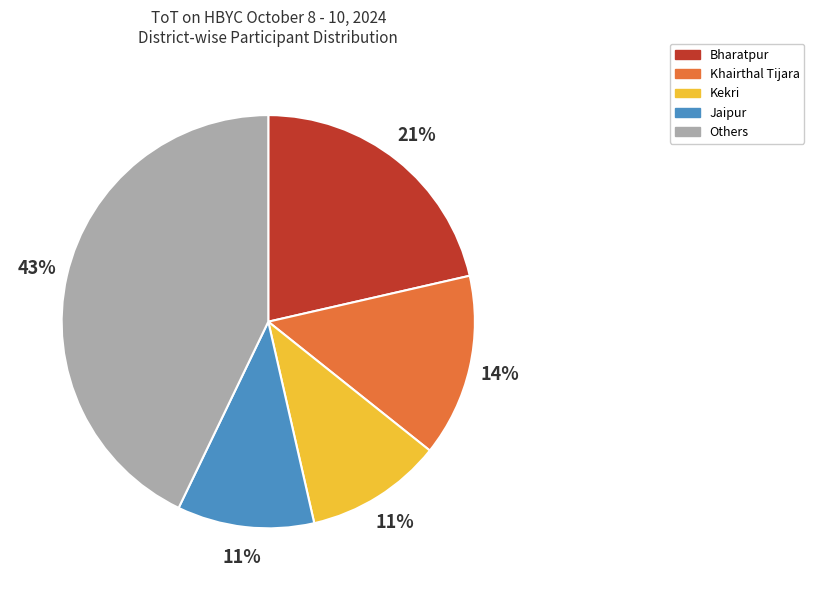

How many slices are in this pie chart?

5